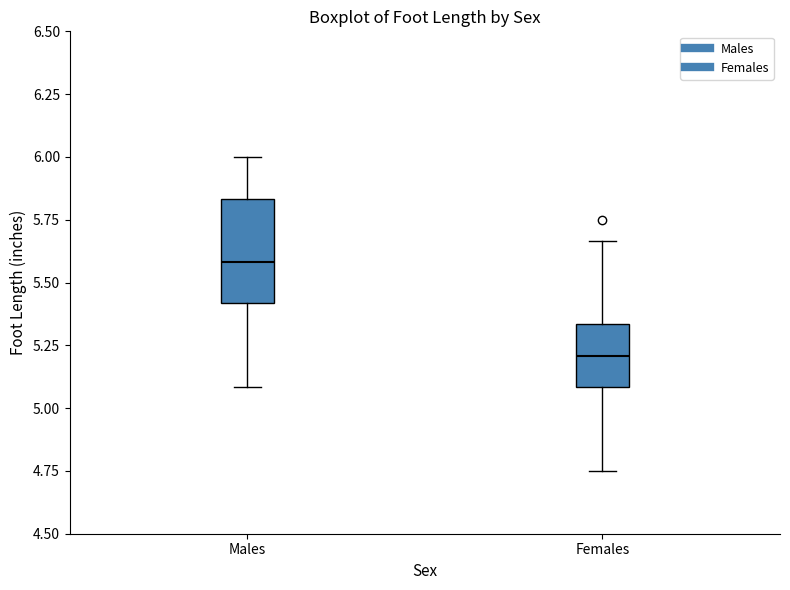

Which box is the tallest, from its lower edge to its upper edge?

Males